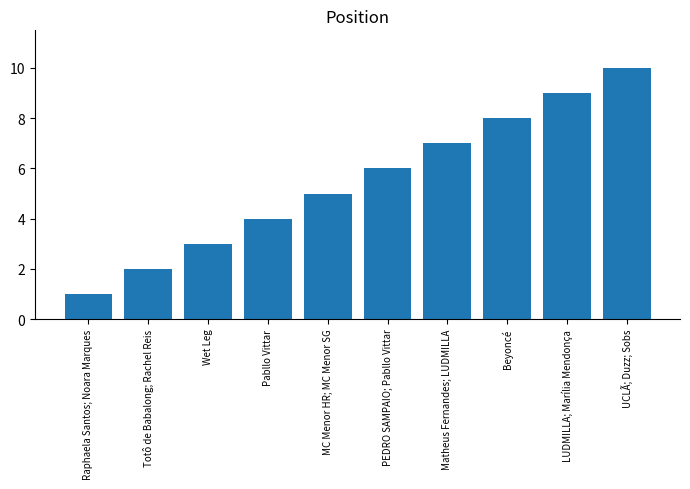

Reading right to left, extract all data points from this chart.

10	9	8	7	6	5	4	3	2	1